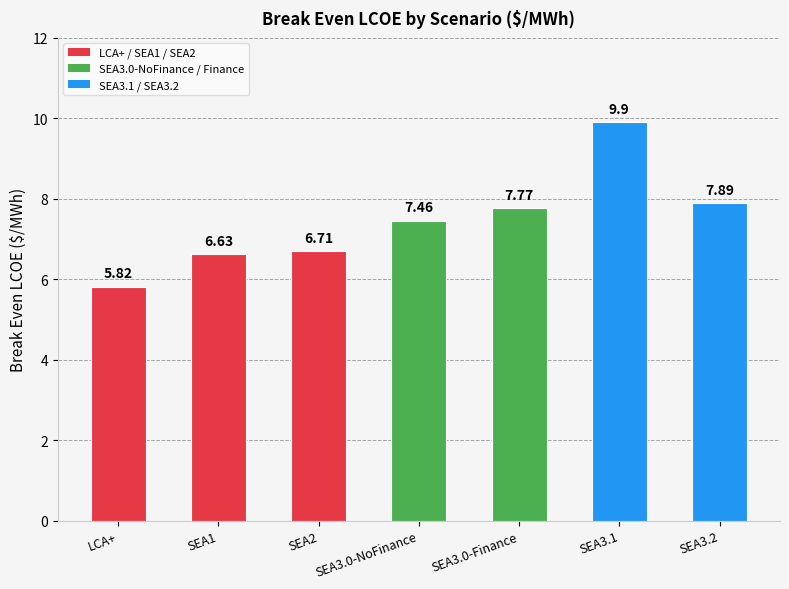

What is the difference between the maximum and minimum values?

4.1